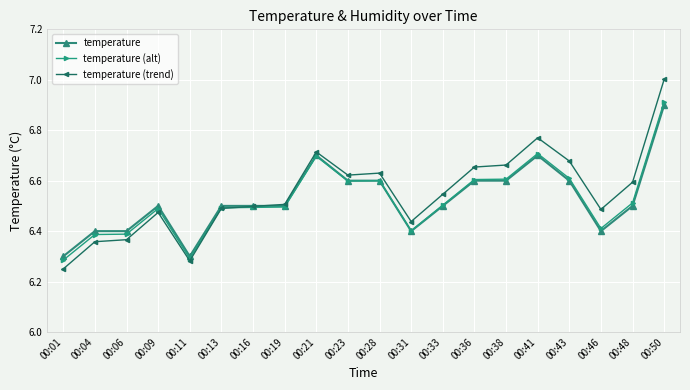

True or false: temperature has more than 1 points higher than both neighbors.

True